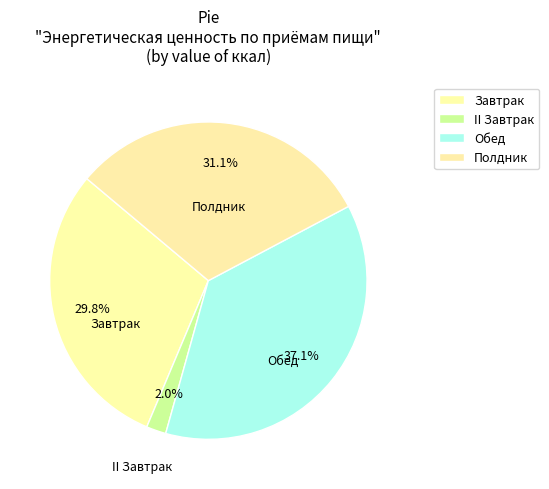

Which category has the biggest portion of the pie?

Обед